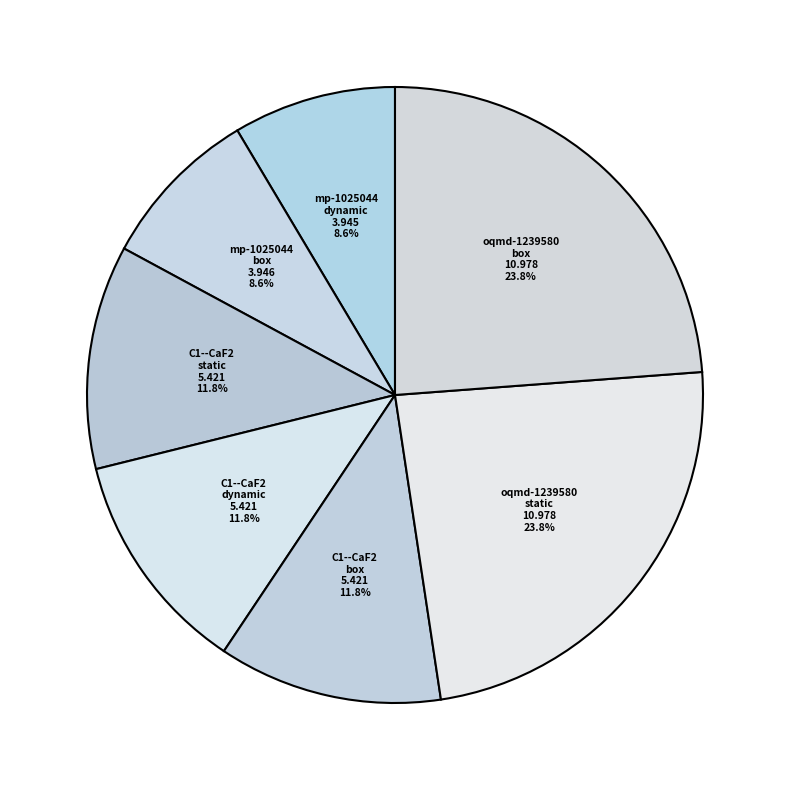

Between C1--CaF2 static and mp-1025044 box, which is larger?

C1--CaF2 static